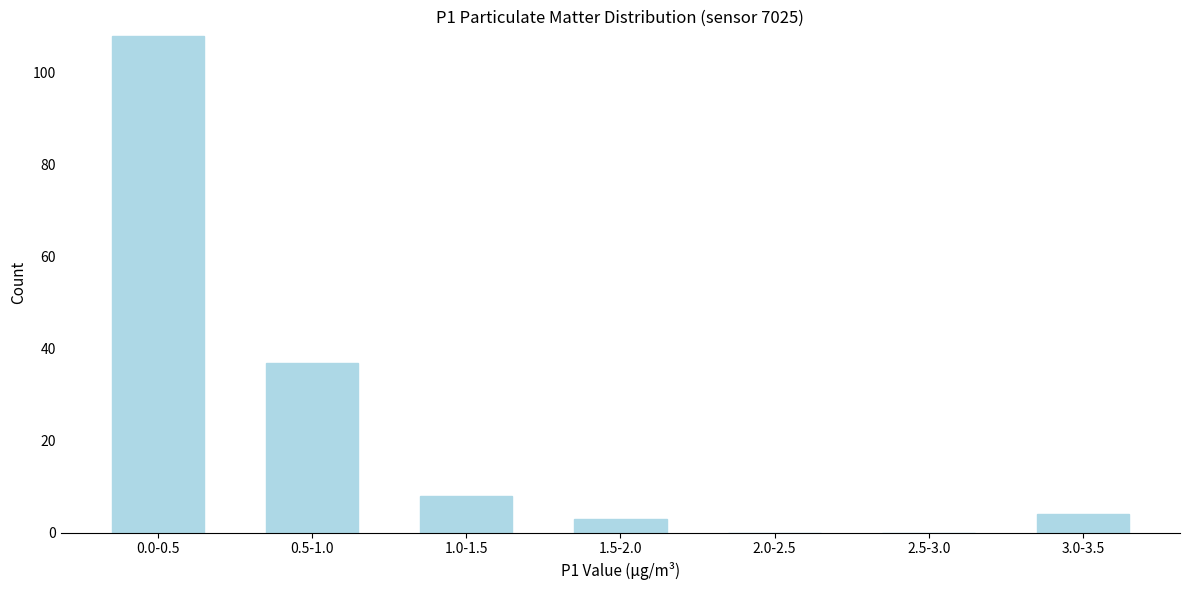

Reading left to right, what are all the values shown in this chart?

0.0-0.5=108	0.5-1.0=37	1.0-1.5=8	1.5-2.0=3	2.0-2.5=0	2.5-3.0=0	3.0-3.5=4